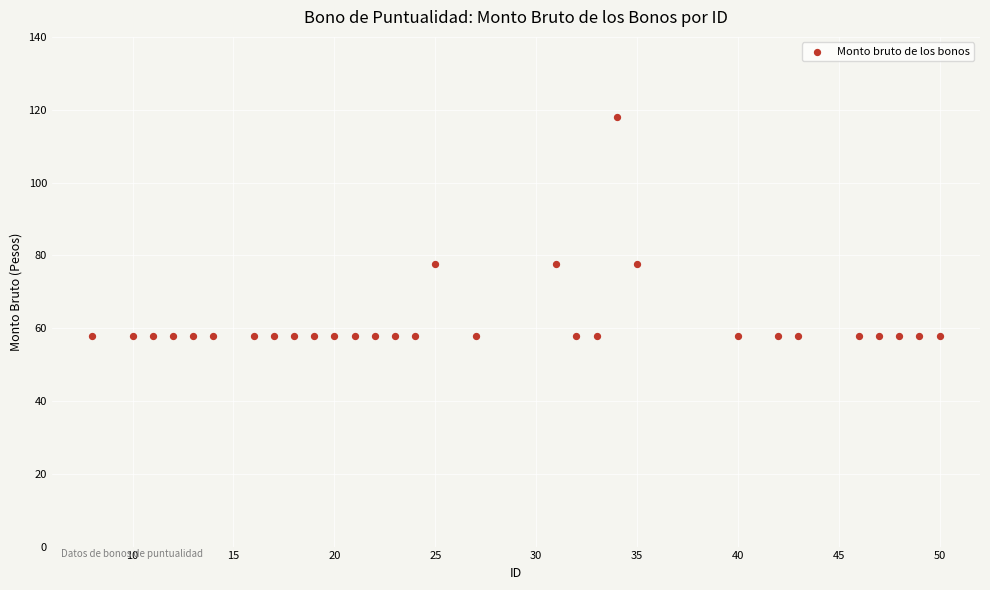

What is the range of X values (max minus min)?

42.0